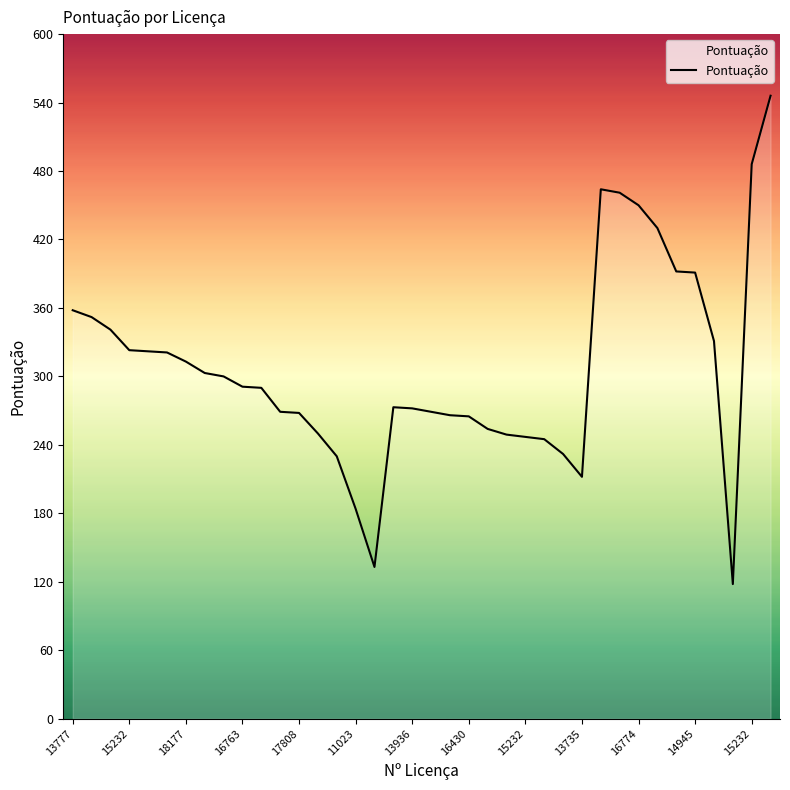

What is the maximum value shown in the chart?

546